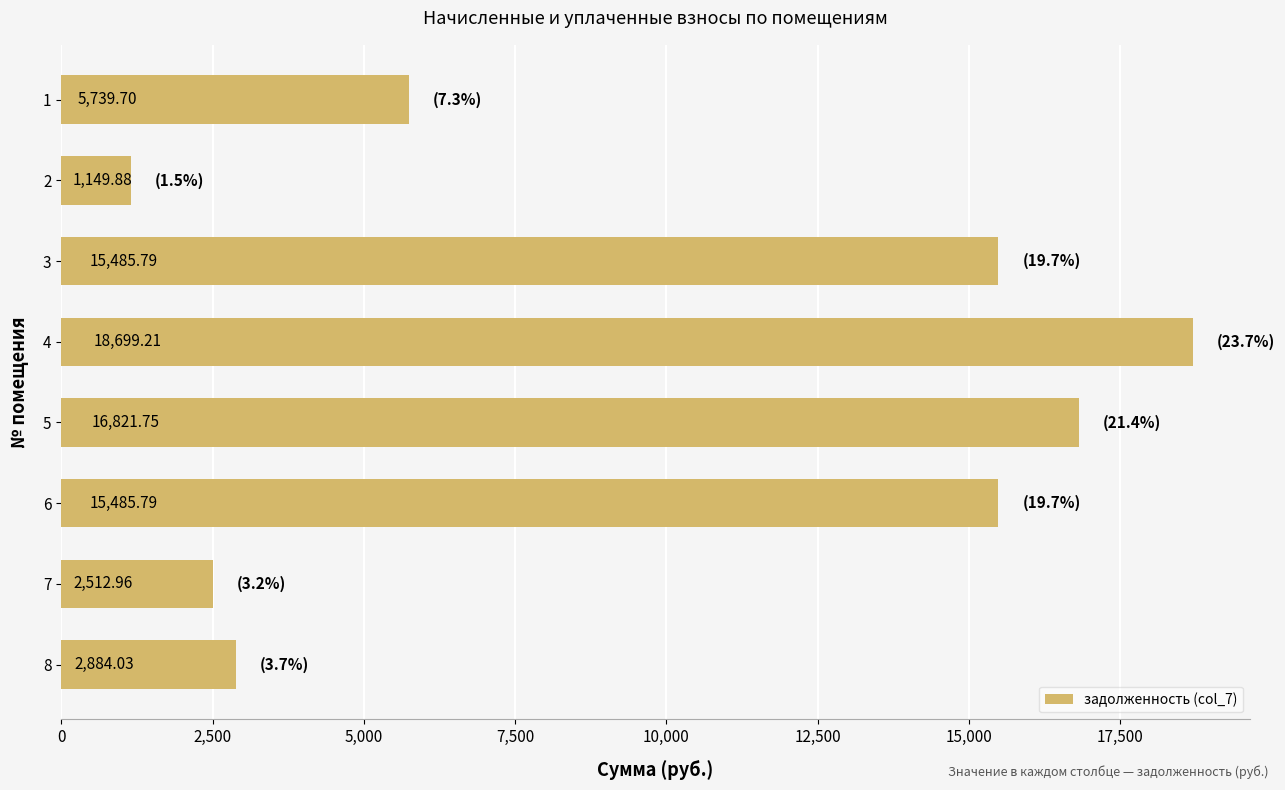

What is the change in value from 1 to 2?

-4589.8